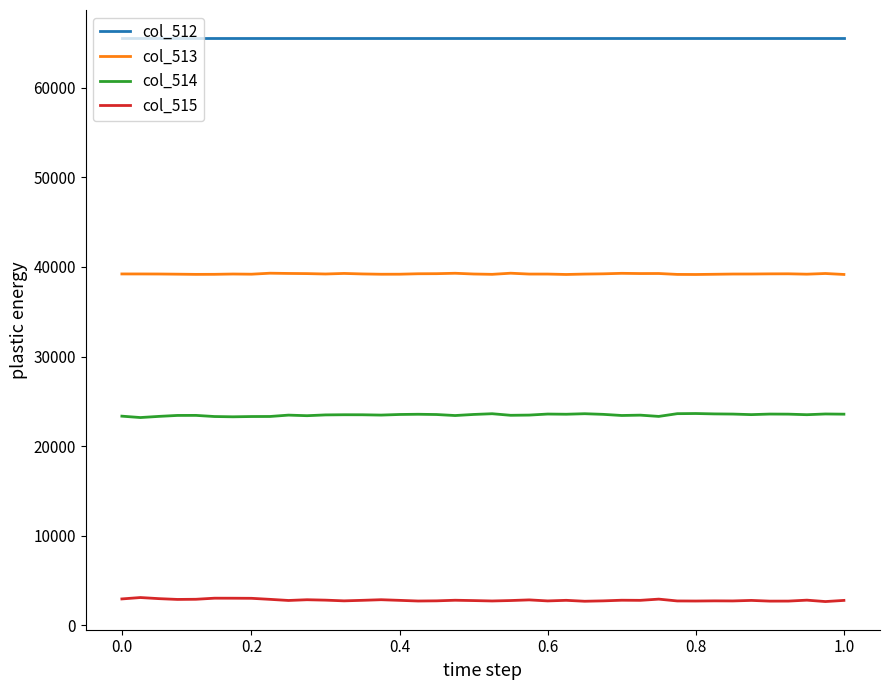

True or false: col_512 and col_515 cross at least once.

False